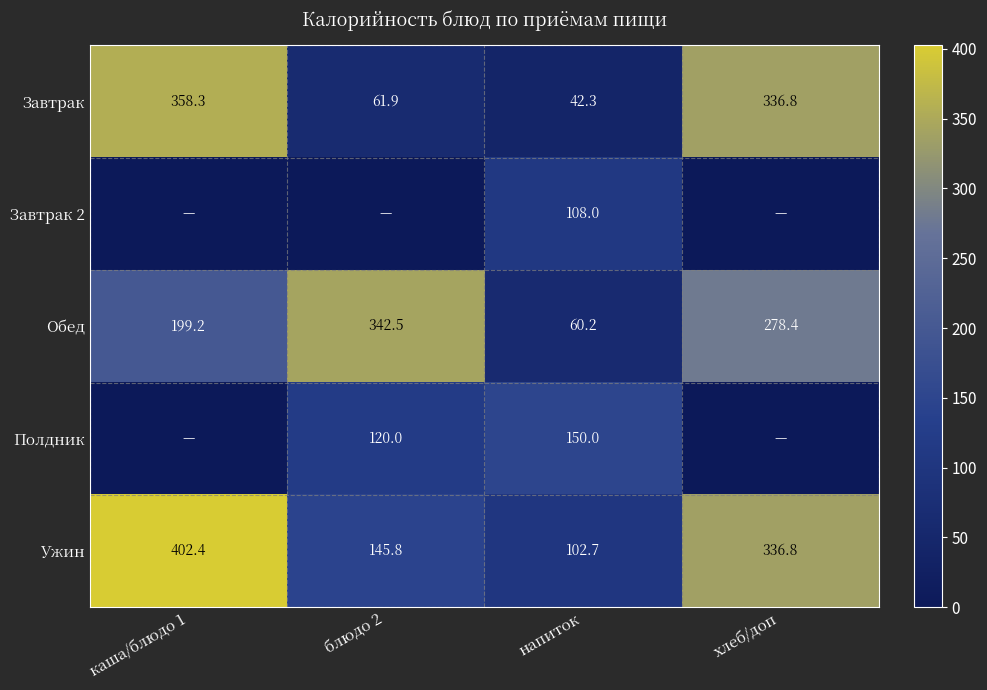

What is the difference between the maximum and minimum values in the Обед series?

282.3